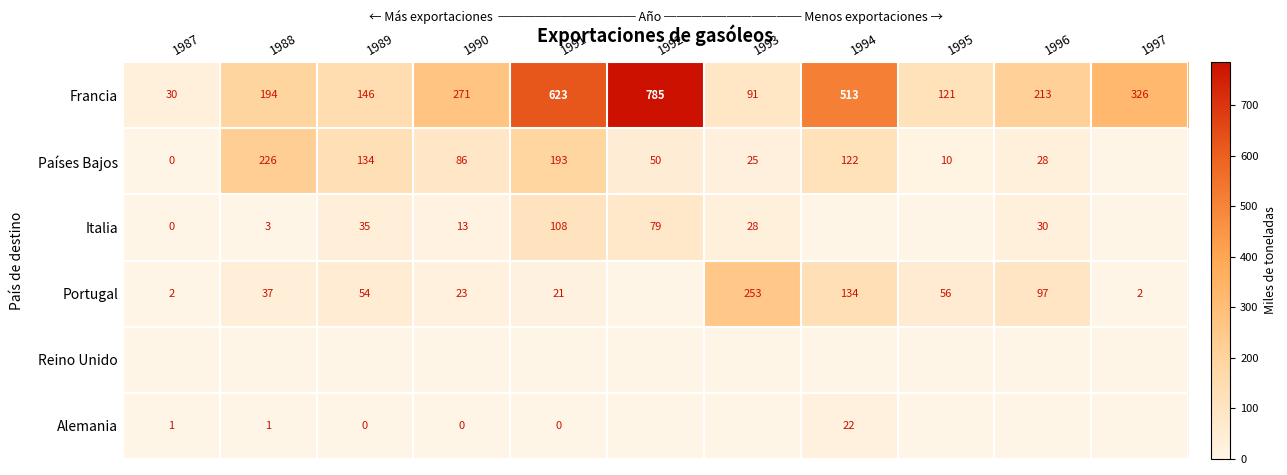

What value does the Francia series have at 1988?

194